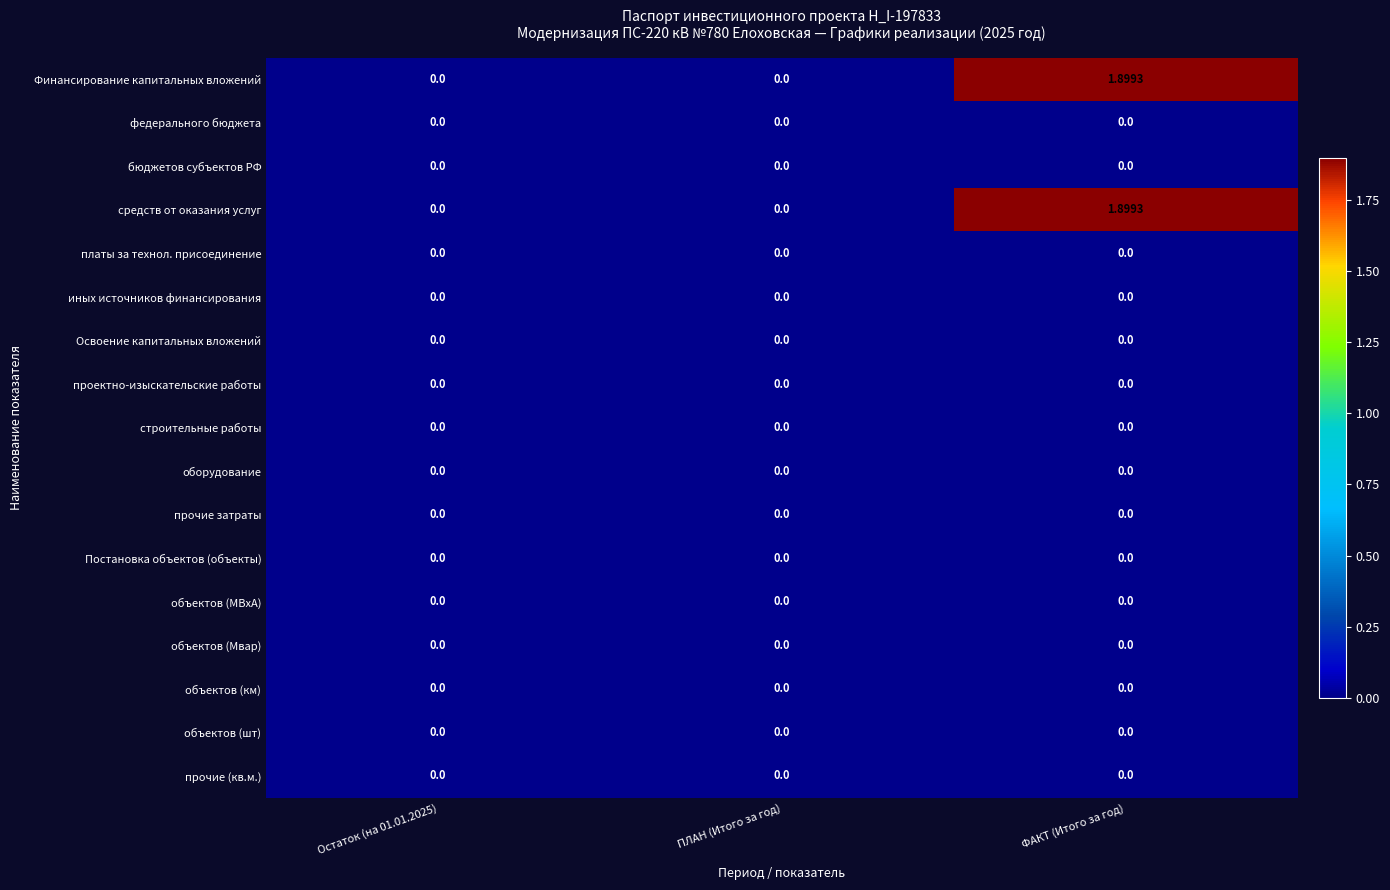

At which category is the sum across all series the highest?

ФАКТ (Итого за год)